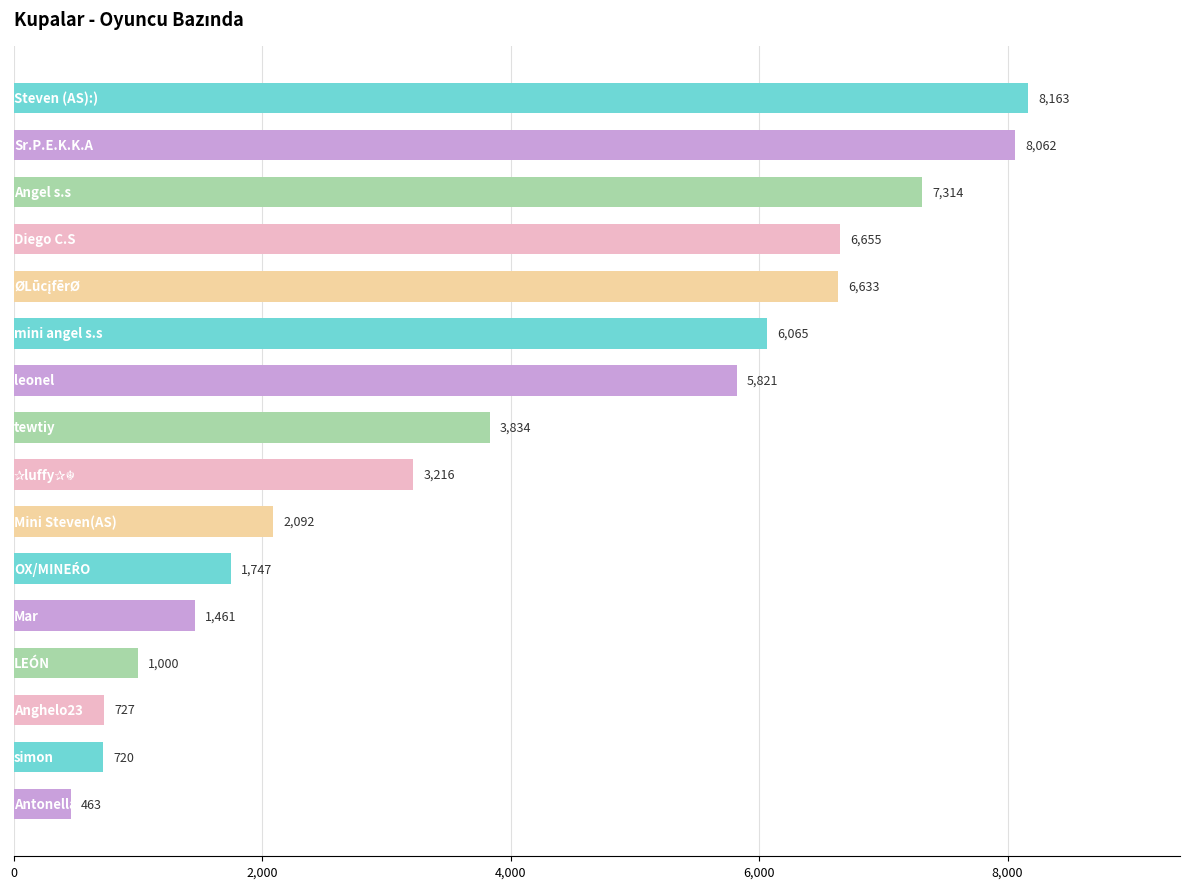

What is the difference between the maximum and minimum values?

7700